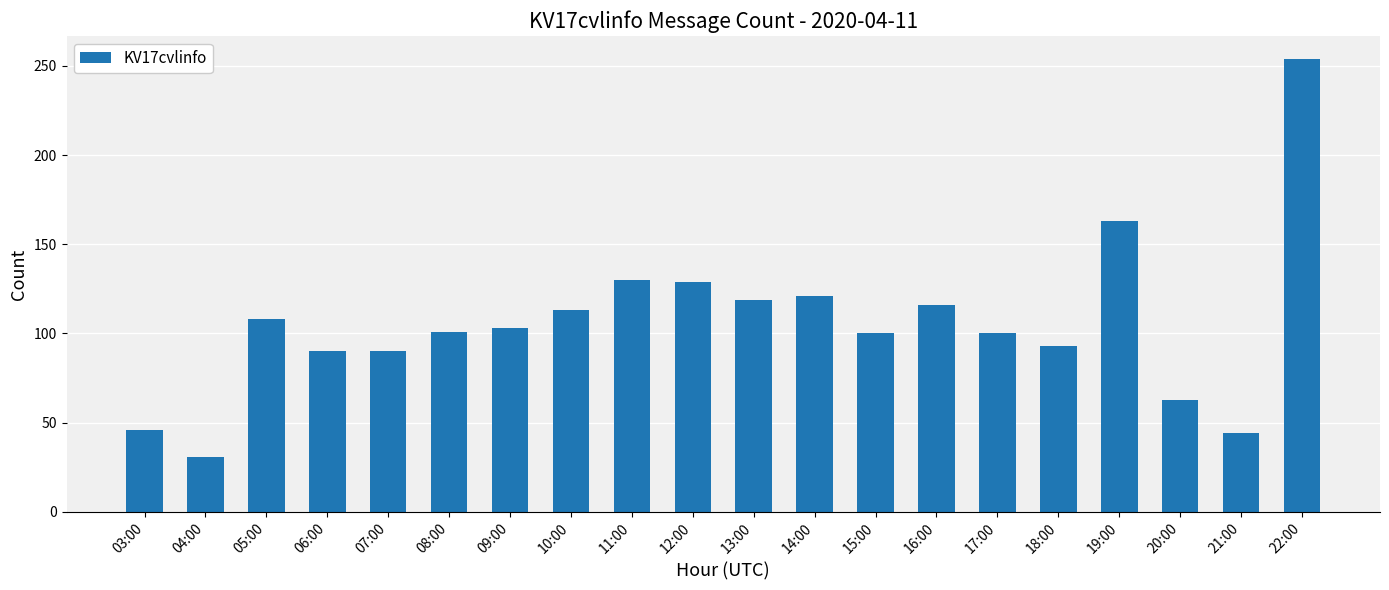

True or false: the data shows 52 at 22:00.

False